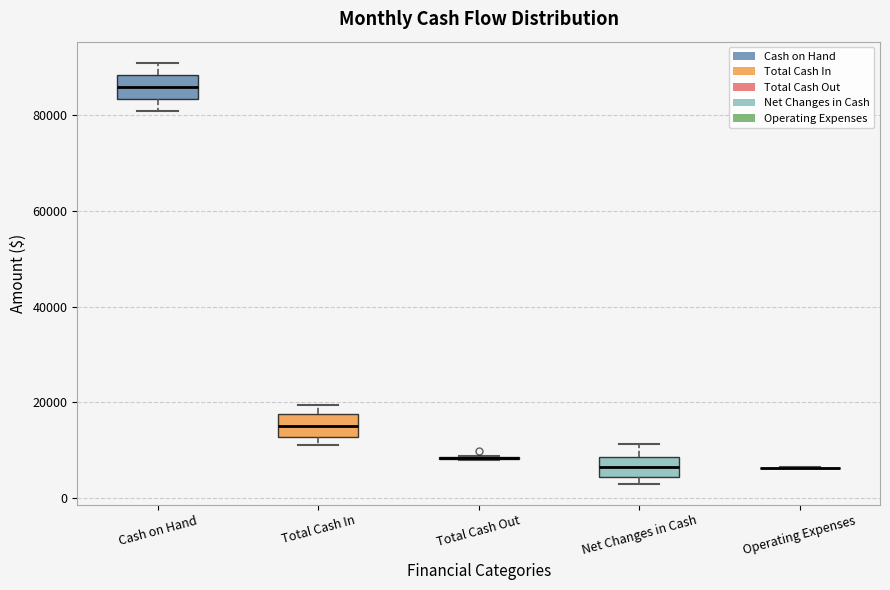

Where does the median line of the box for Total Cash In sit on the y-axis? The values are not printed on the chart, so give them approximately, as read against the axis.

16000